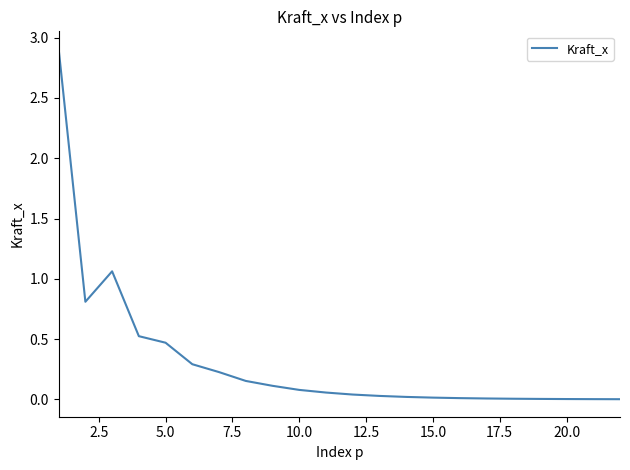

What is the maximum value shown in the chart?

2.9